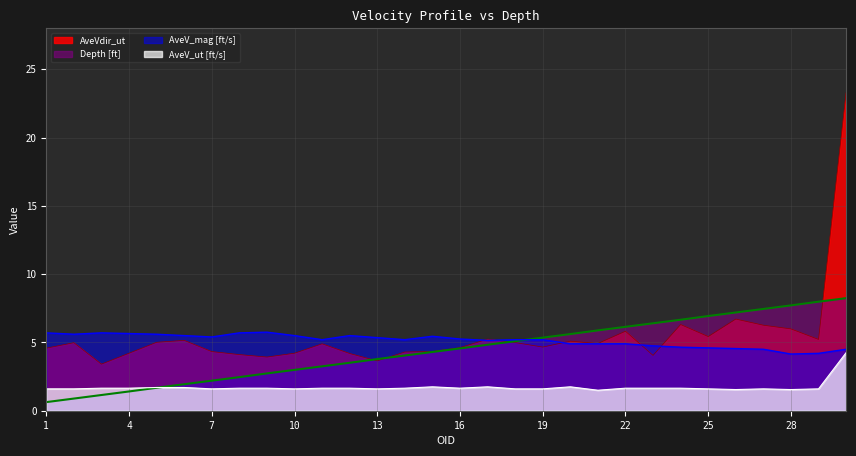

Which has a higher value, 16 or 3?

3